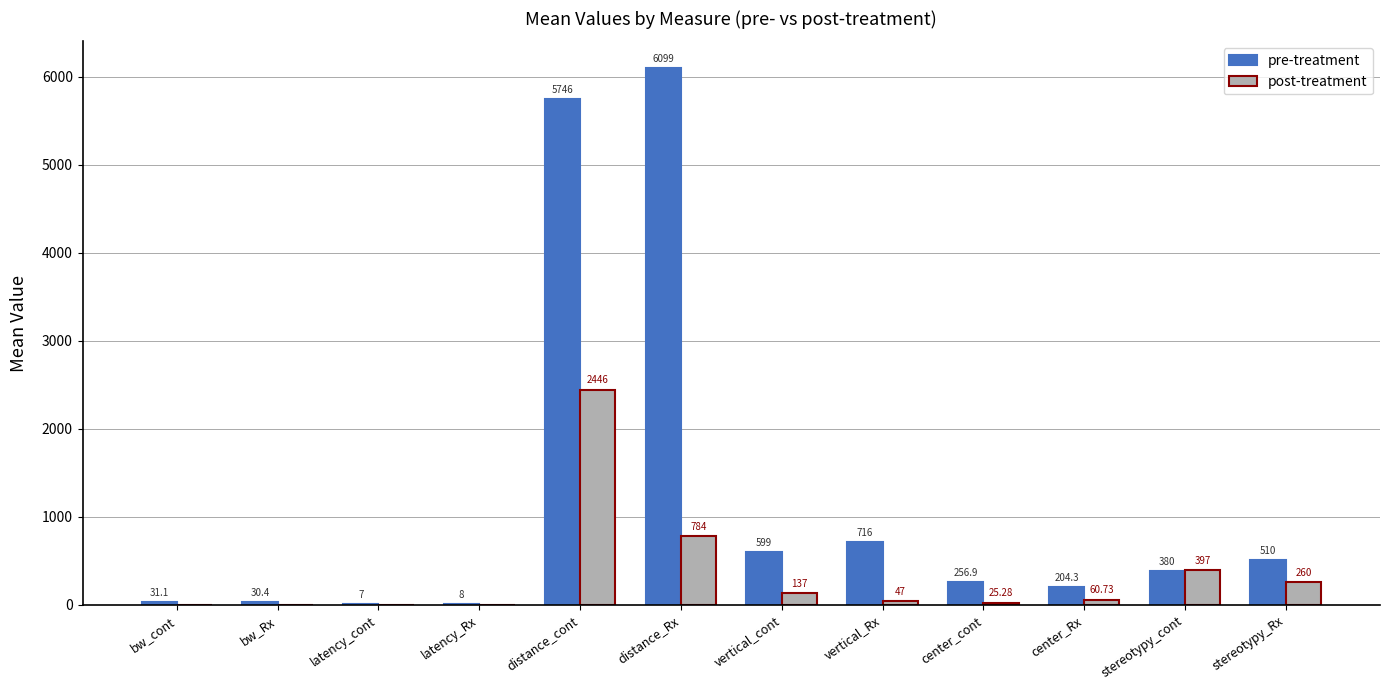

Which series changed the most between latency_Rx and distance_cont?

pre-treatment